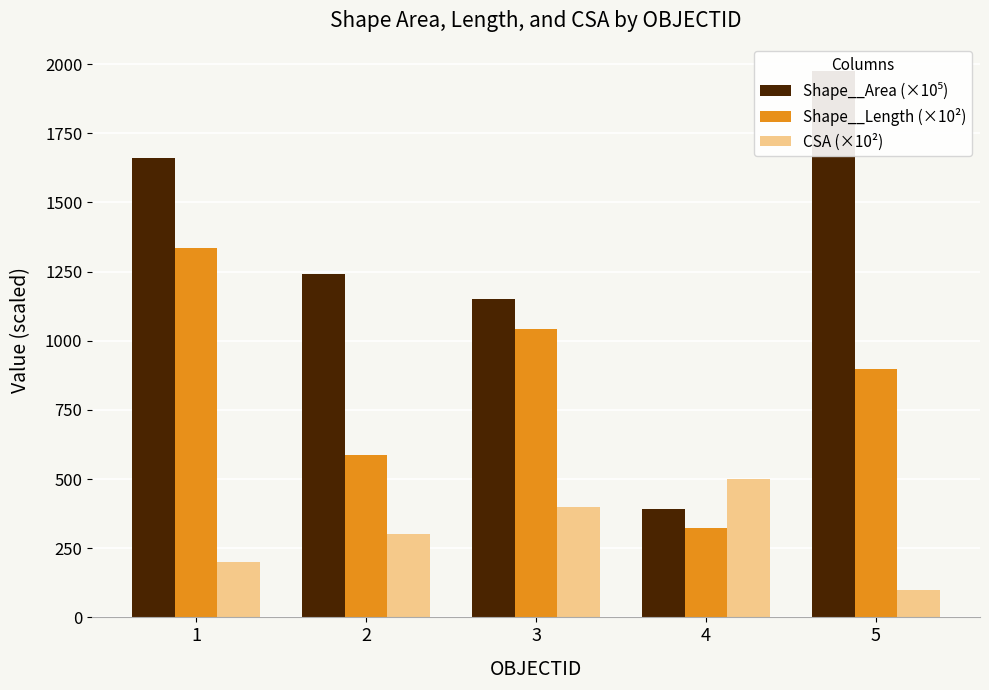

What is the difference between the maximum and minimum values in the Shape__Area (×10⁵) series?

1583.7